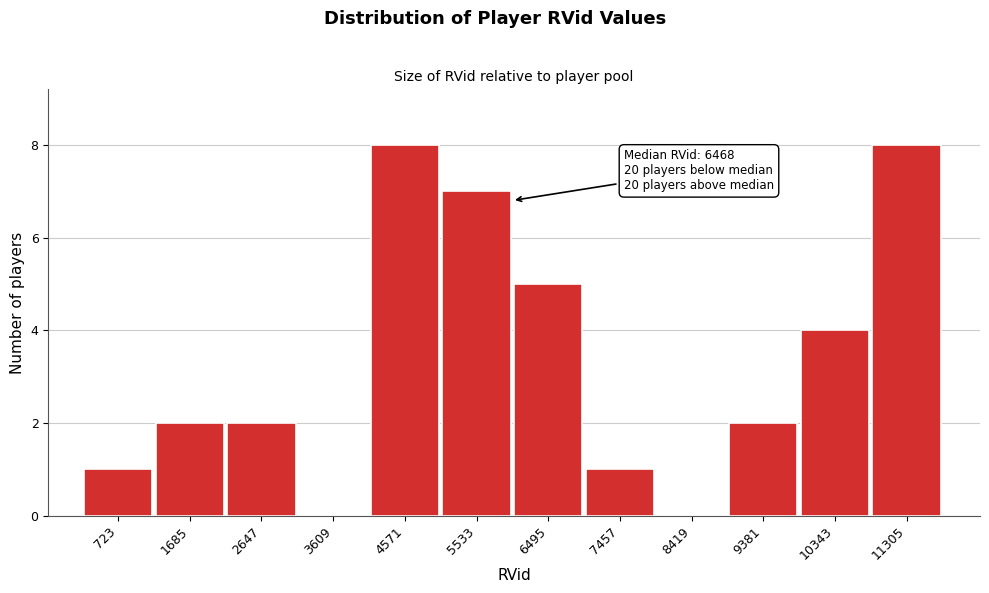

Reading left to right, transcribe all the data shown in this chart.

723=1	1685=2	2647=2	3609=0	4571=8	5533=7	6495=5	7457=1	8419=0	9381=2	10343=4	11305=8